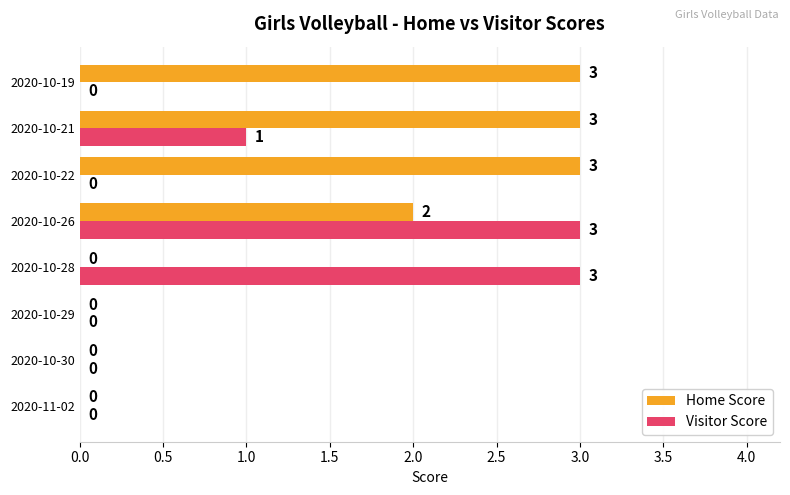

At which label is Visitor Score closest to 1?

2020-10-21